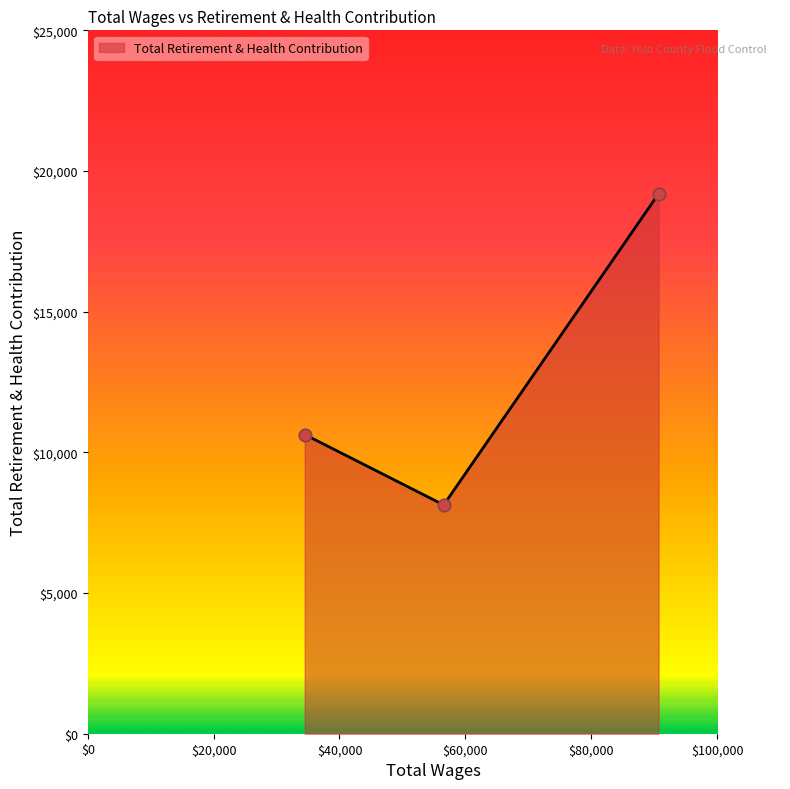

What is the greatest value displayed?

19190